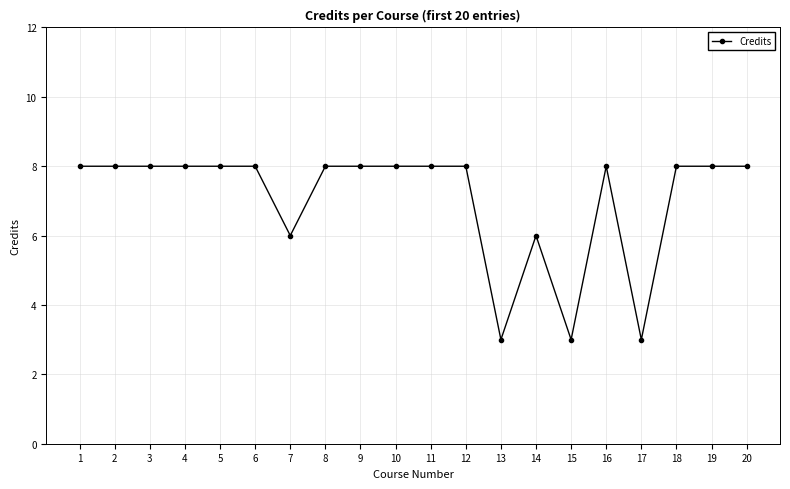

What is the value of the 6th point from the left?

8